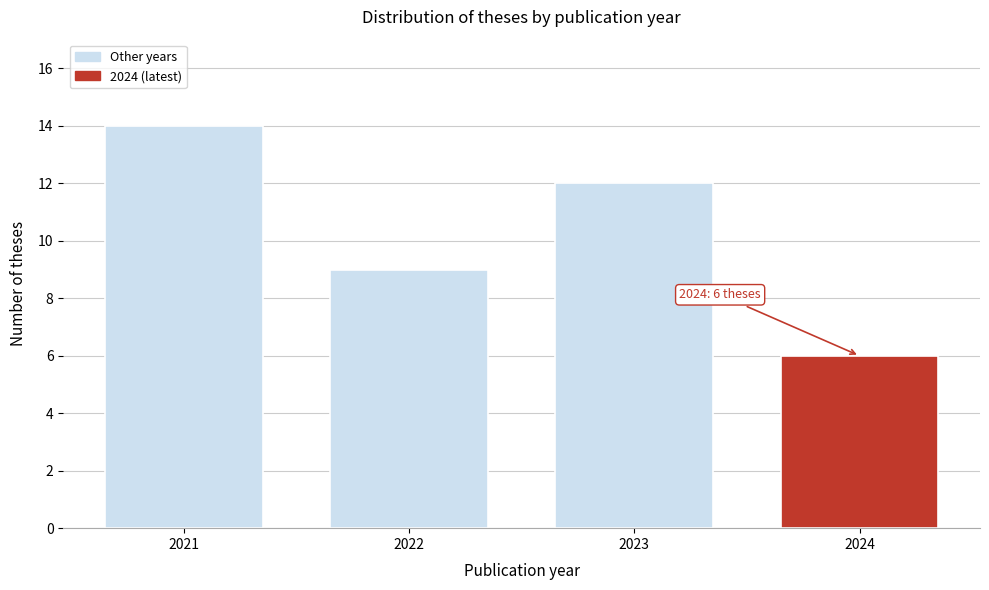

Reading left to right, list all the values displayed in this chart.

2021=14	2022=9	2023=12	2024=6